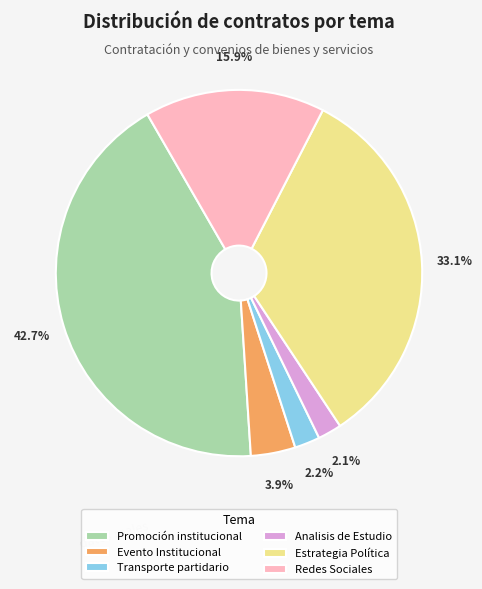

Which category has the biggest portion of the pie?

Promoción institucional